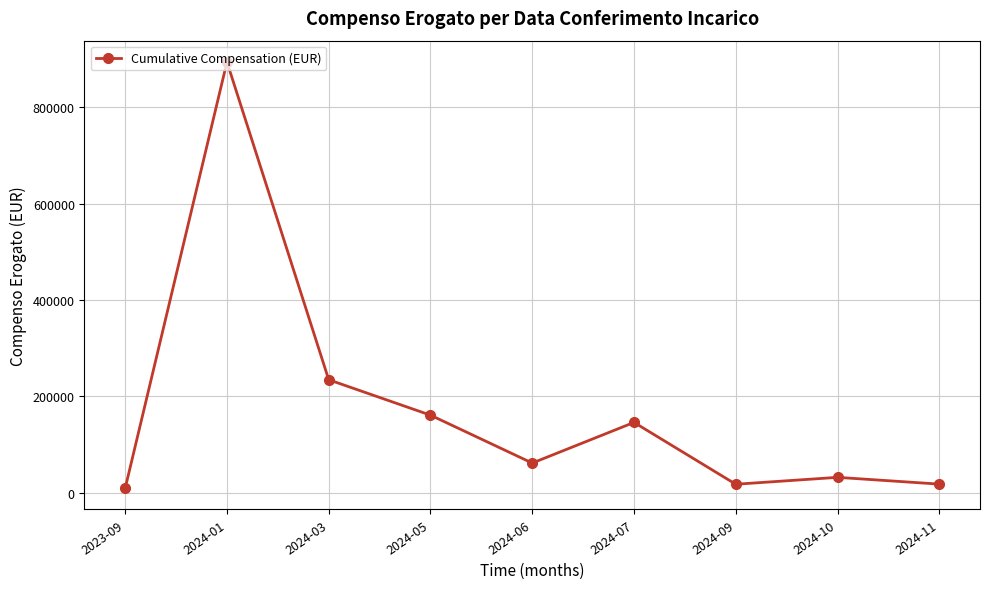

How many categories are shown in the chart?

9